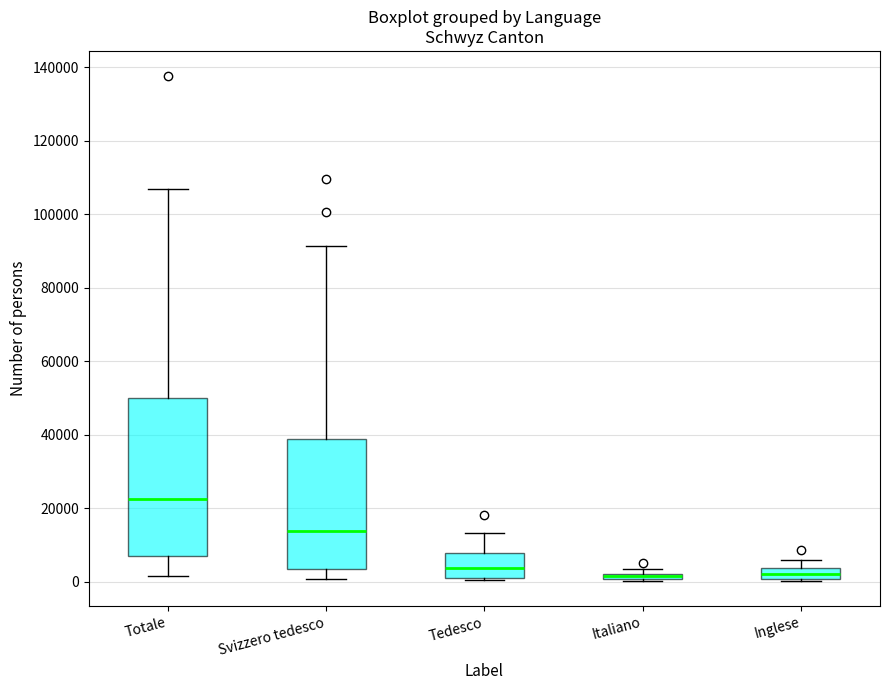

Which box has the highest median line?

Totale